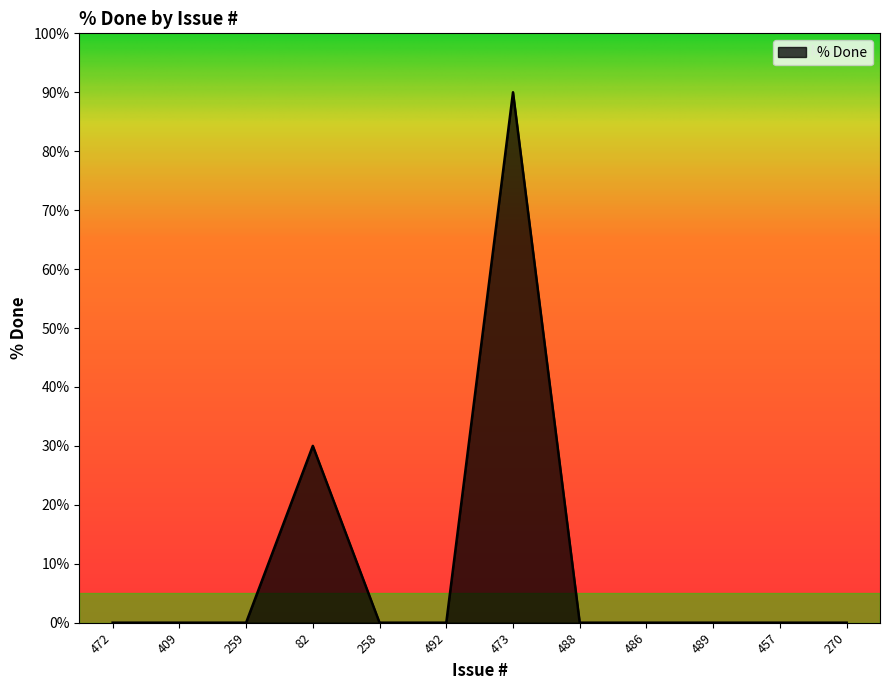

True or false: the data shows 59 at 409.

False